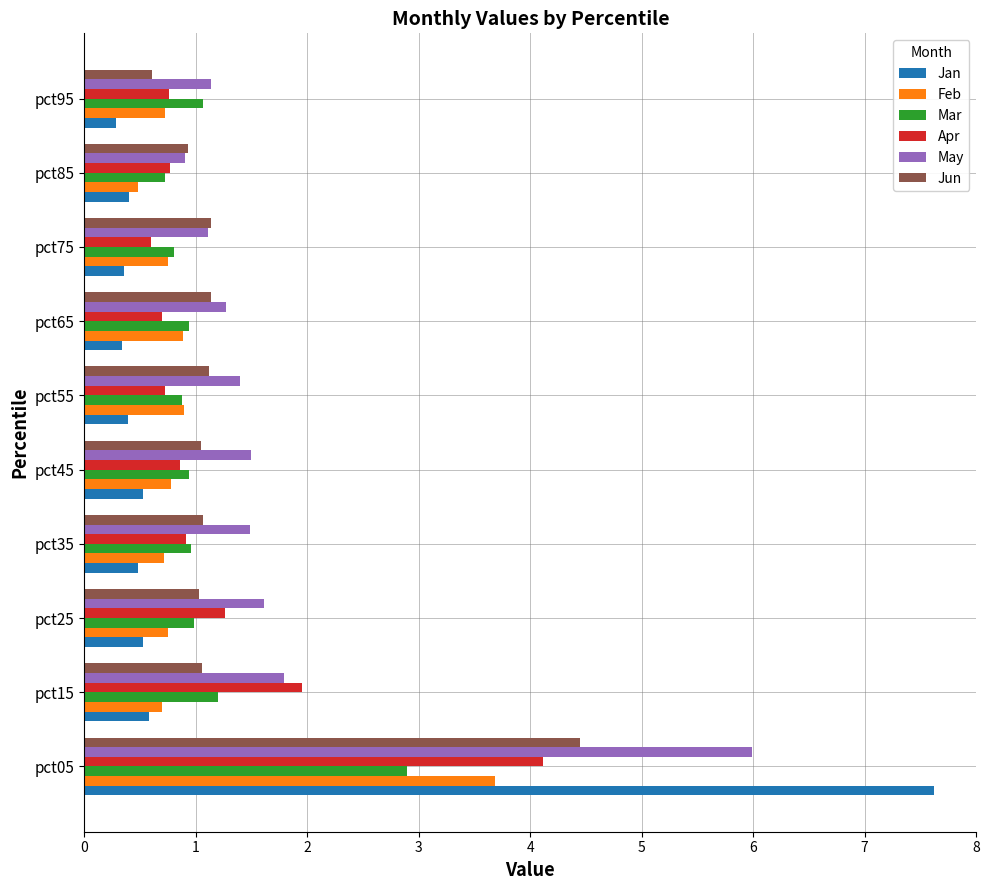

What is the greatest value displayed?

7.6